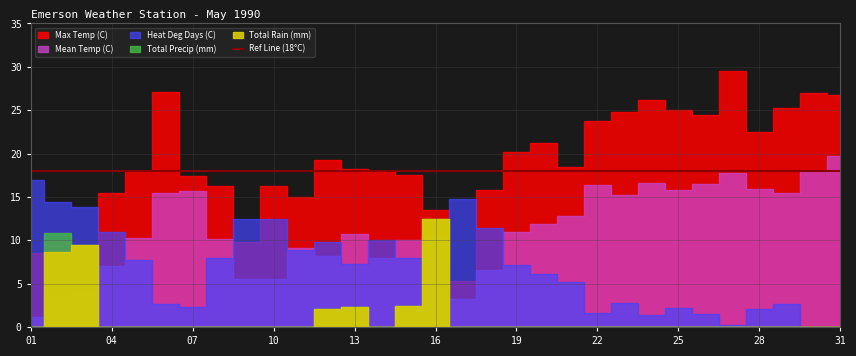

True or false: Max Temp (C) and Mean Temp (C) intersect in this chart.

False